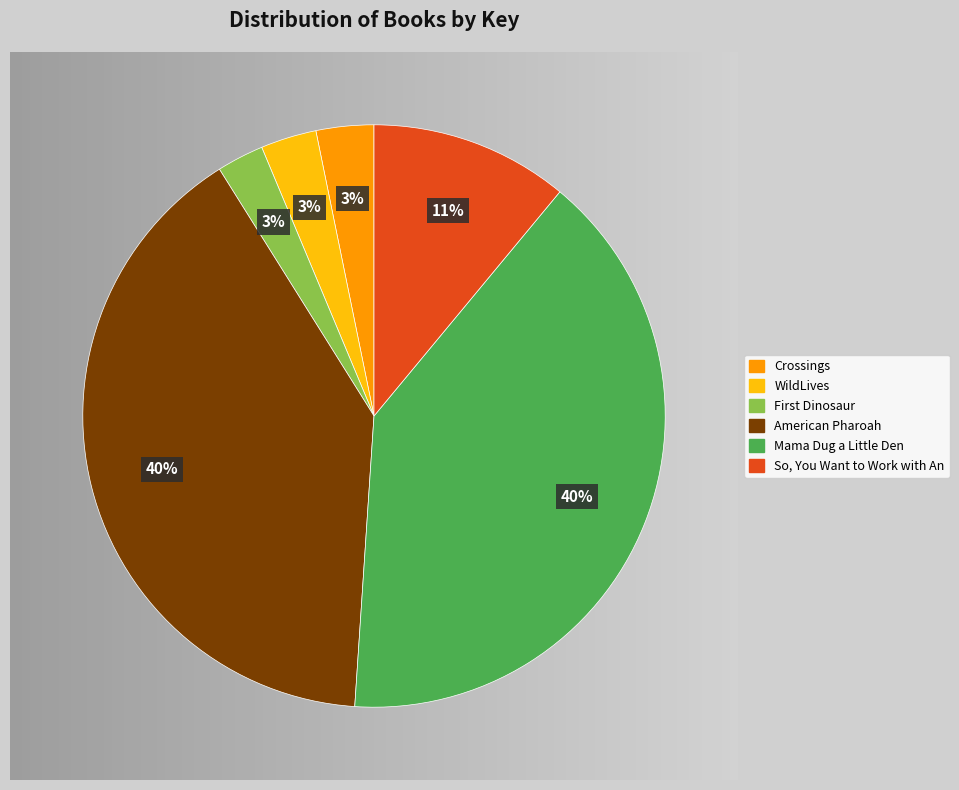

Between WildLives and So, You Want to Work with Animals?, which is larger?

So, You Want to Work with Animals?